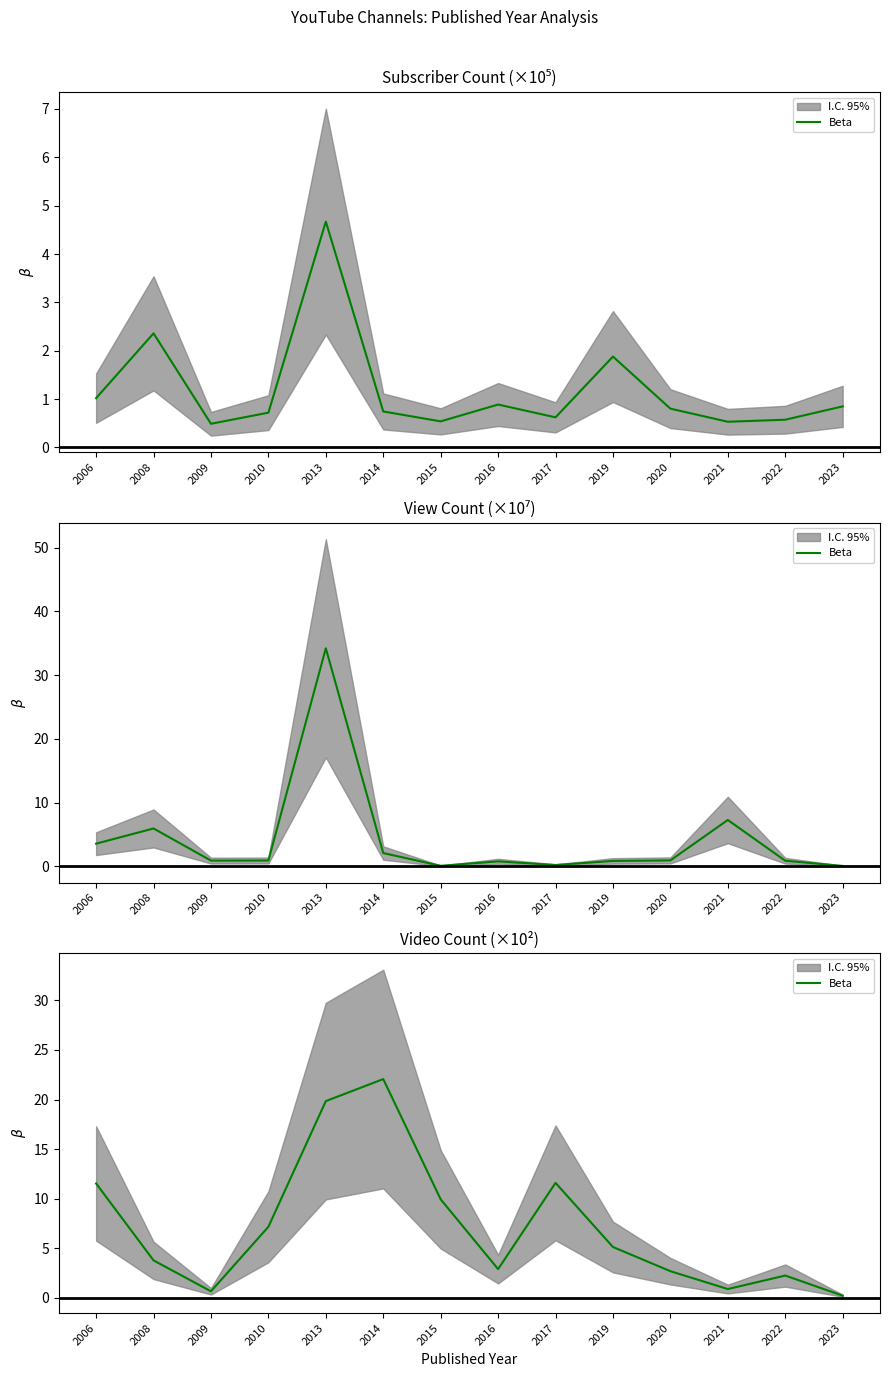

What is the change in value from 2009 to 2020?

+2.0